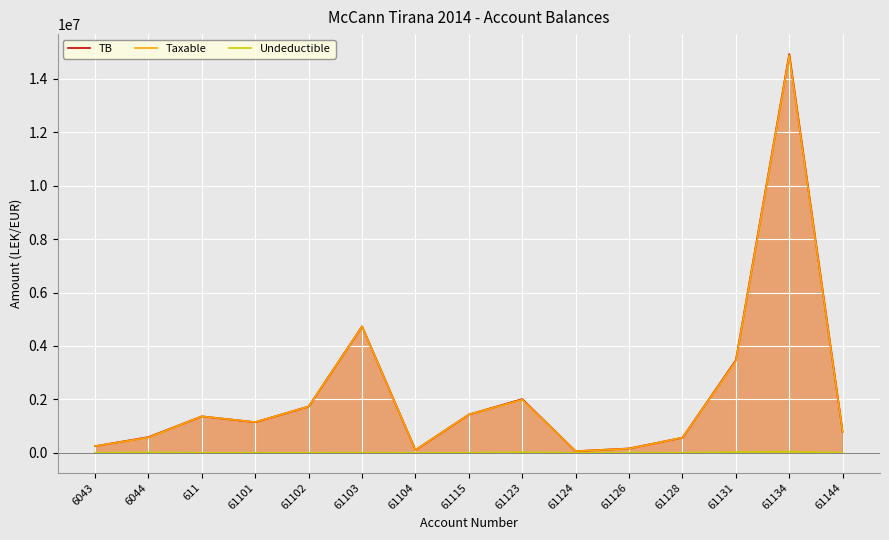

Does the chart display data point markers on the line(s)?

No